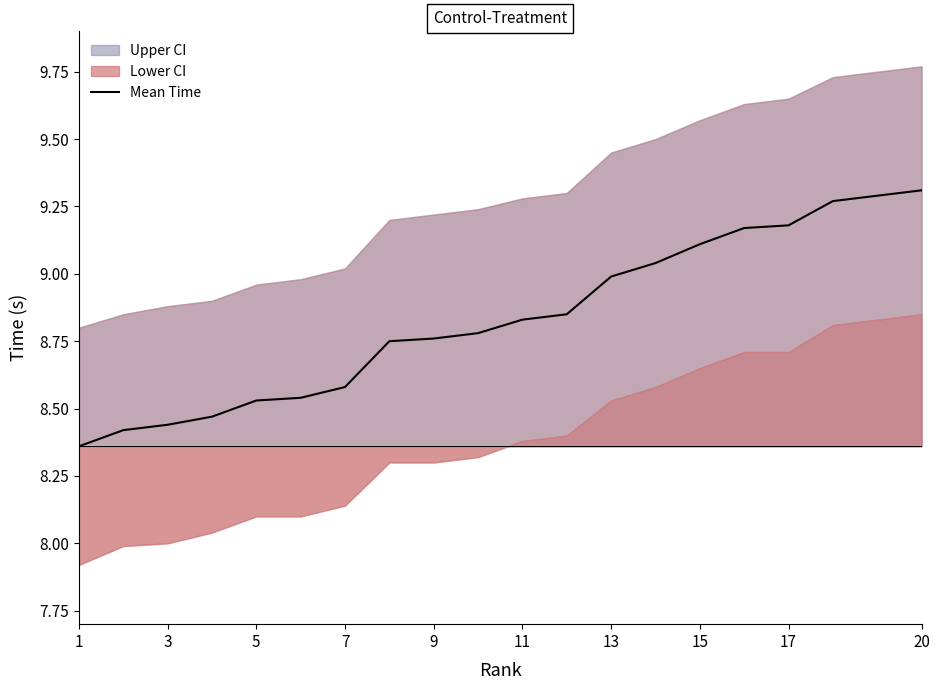

What is the value of the 6th point from the left?

8.5